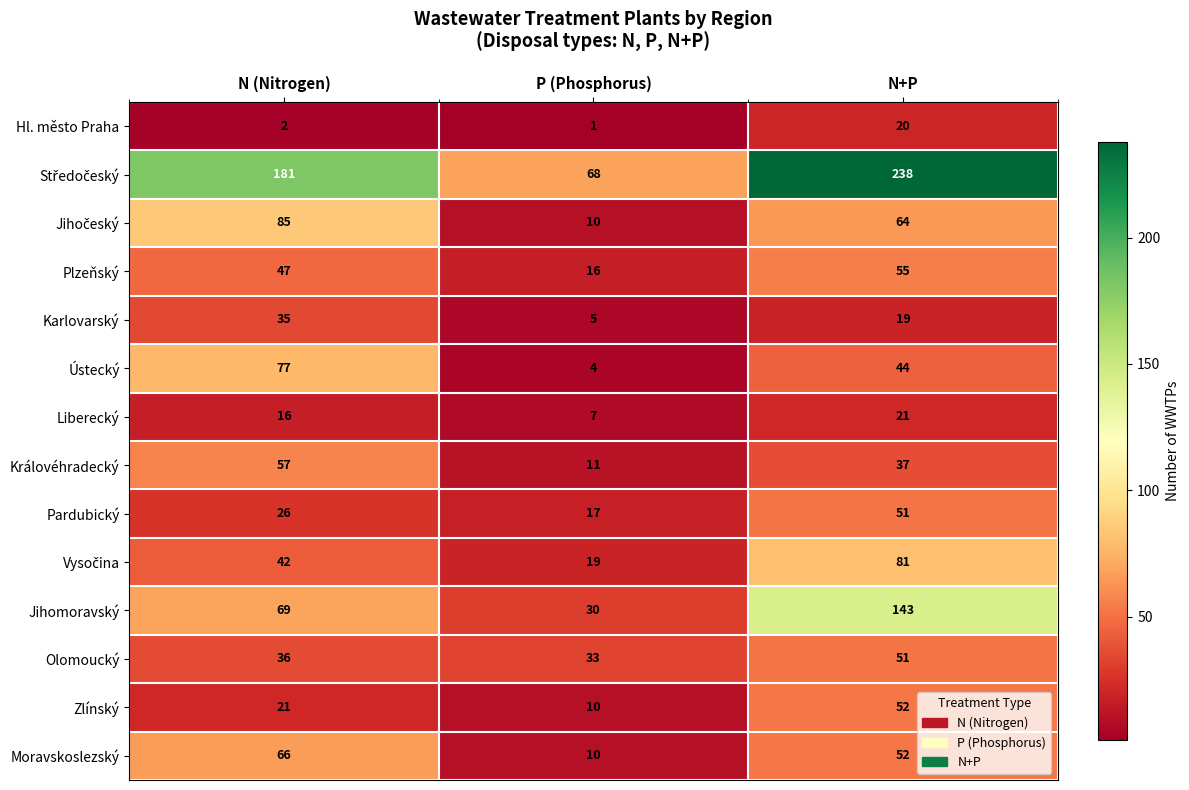

At how many categories does at least one series exceed 233?

1